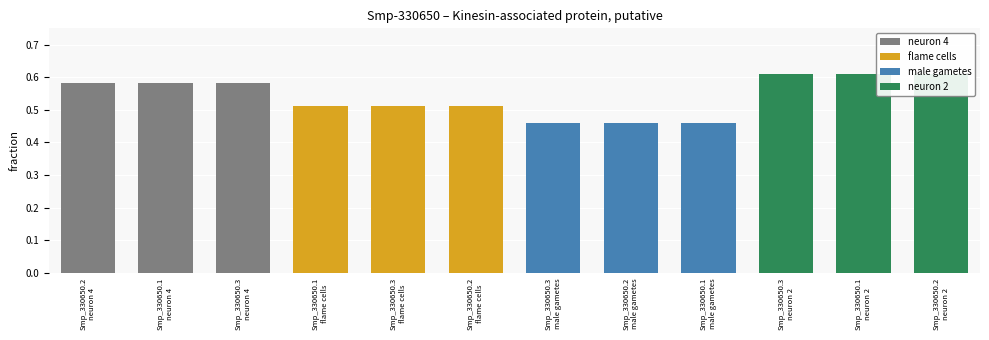

Rank the categories by value from highest to lowest.

Smp_330650.3
neuron 2, Smp_330650.1
neuron 2, Smp_330650.2
neuron 2, Smp_330650.2
neuron 4, Smp_330650.1
neuron 4, Smp_330650.3
neuron 4, Smp_330650.1
flame cells, Smp_330650.3
flame cells, Smp_330650.2
flame cells, Smp_330650.3
male gametes, Smp_330650.2
male gametes, Smp_330650.1
male gametes